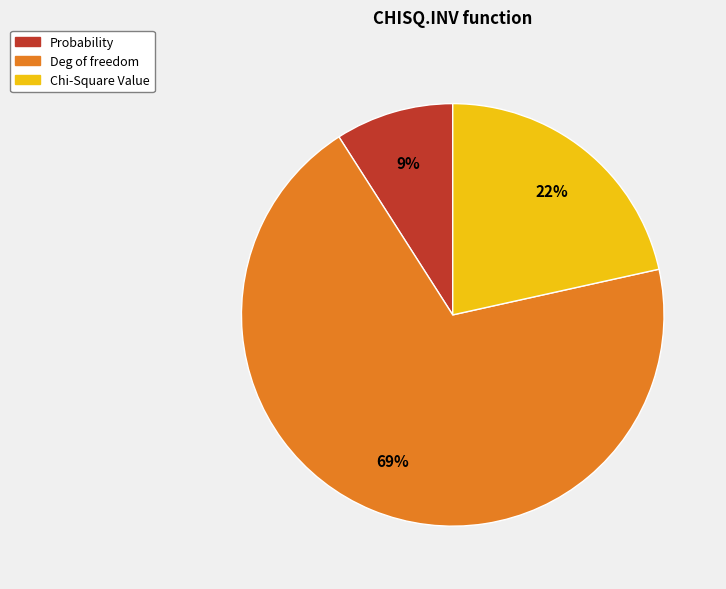

To the nearest percent, what portion does Deg of freedom represent?

69%